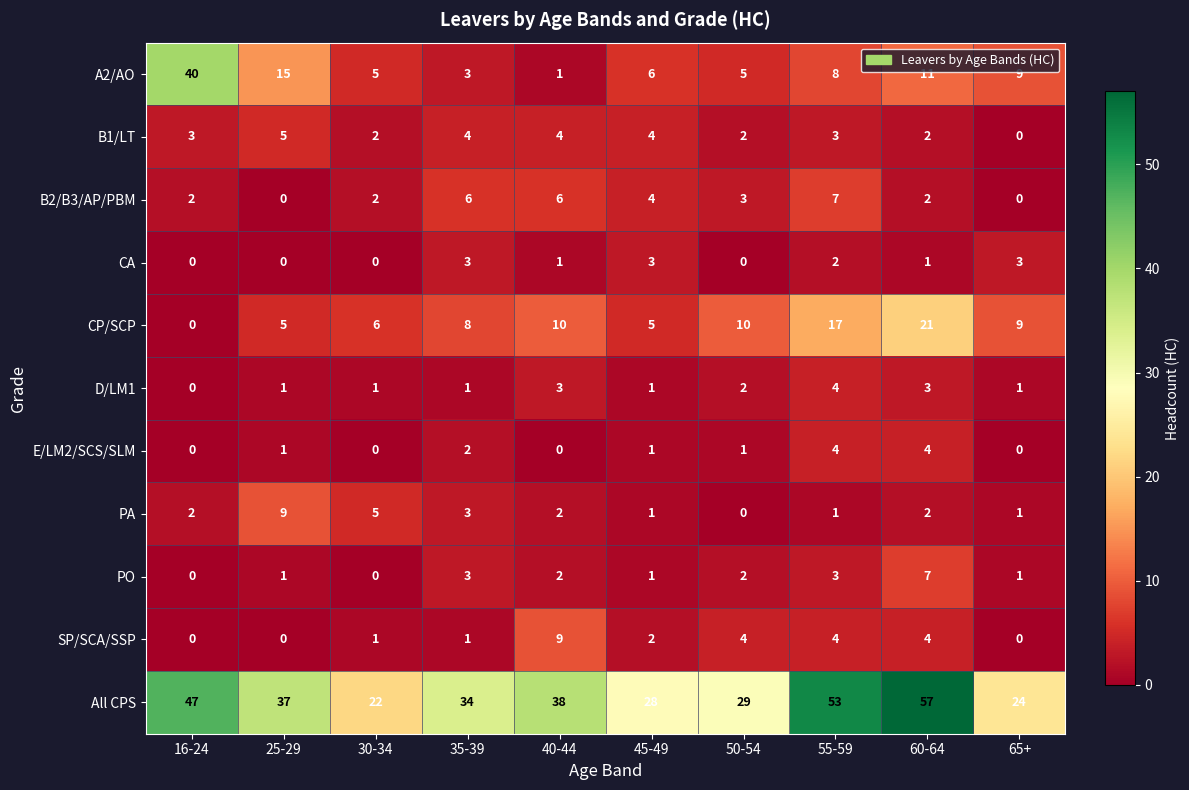

Count the number of data series in this chart.

11